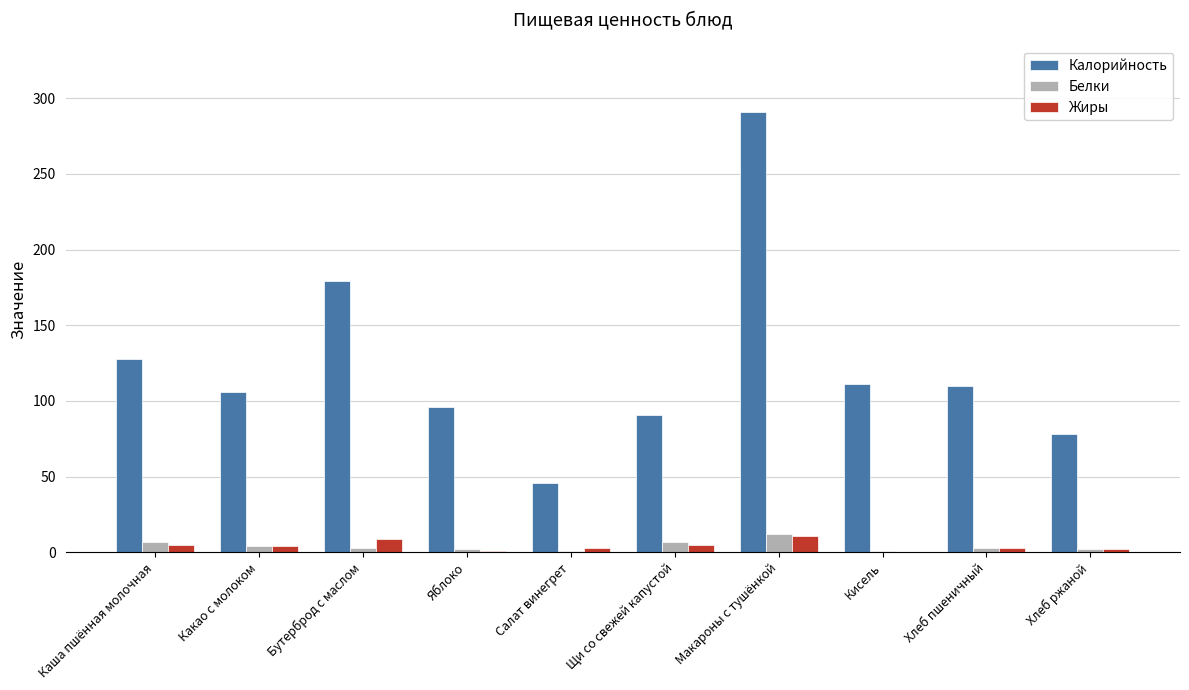

At which label does Калорийность reach its peak?

Макароны с тушёнкой